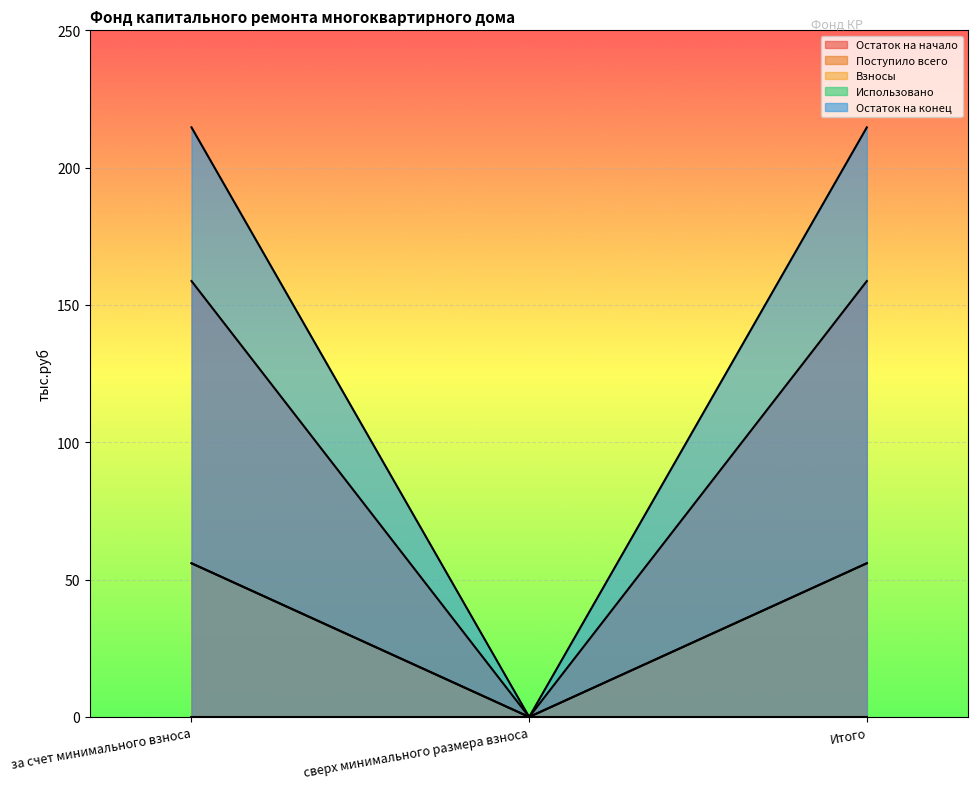

What is the label of the 3rd point from the right?

за счет минимального взноса